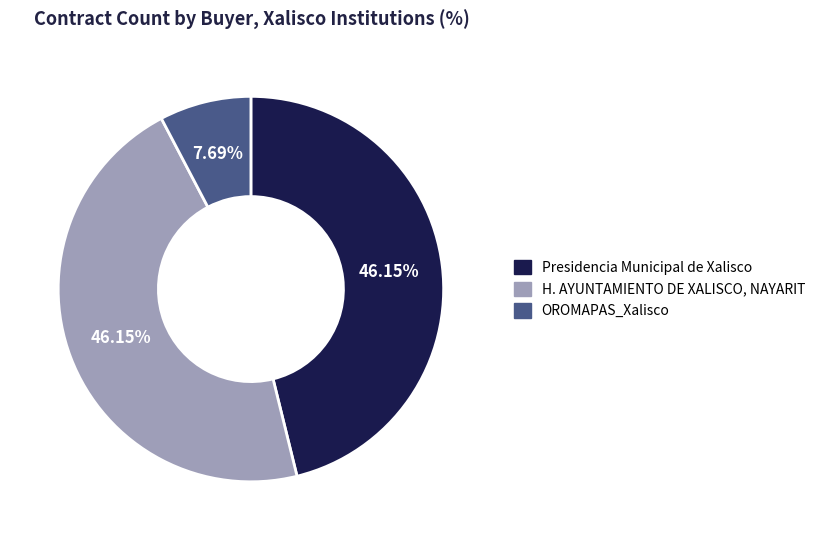

Which slice is the smallest?

OROMAPAS_Xalisco